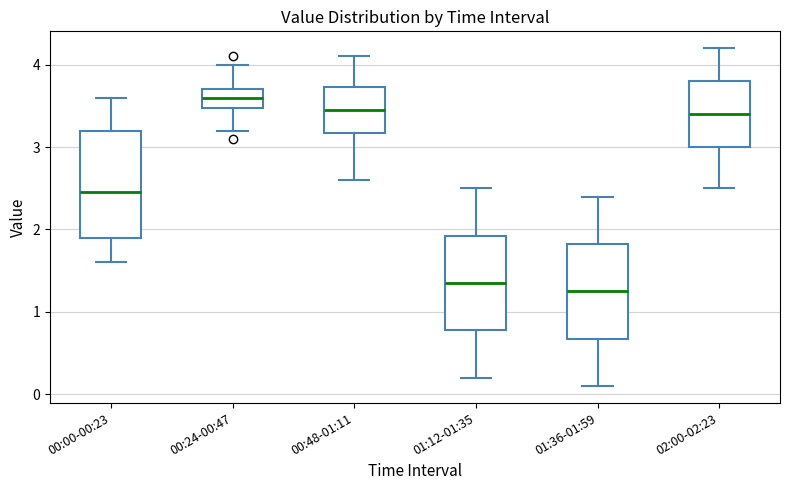

Reading left to right, transcribe this box plot: for each box, give where its median line is, the range the box spans, and where its two whiskers end, as read against the y-axis. The values are not printed on the chart, so give them approximately, as read against the axis.

00:00-00:23: median 2.5, box 1.9 to 3.2, whiskers 1.6 to 3.6
00:24-00:47: median 3.6, box 3.5 to 3.7, whiskers 3.2 to 4.0
00:48-01:11: median 3.5, box 3.2 to 3.7, whiskers 2.6 to 4.1
01:12-01:35: median 1.4, box 0.8 to 1.9, whiskers 0.2 to 2.5
01:36-01:59: median 1.3, box 0.7 to 1.8, whiskers 0.1 to 2.4
02:00-02:23: median 3.4, box 3.0 to 3.8, whiskers 2.5 to 4.2